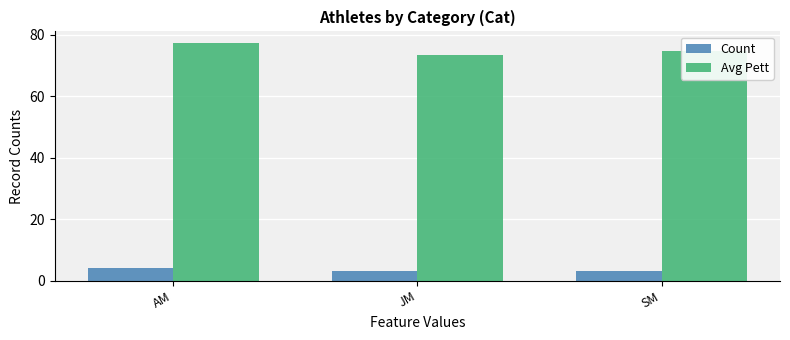

At which category does the chart reach its peak across all series?

AM